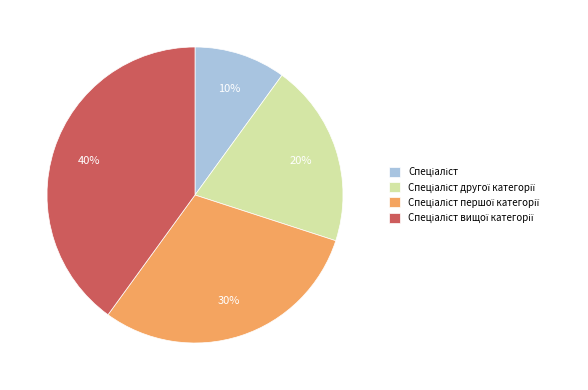

Is there a majority slice in this chart?

No